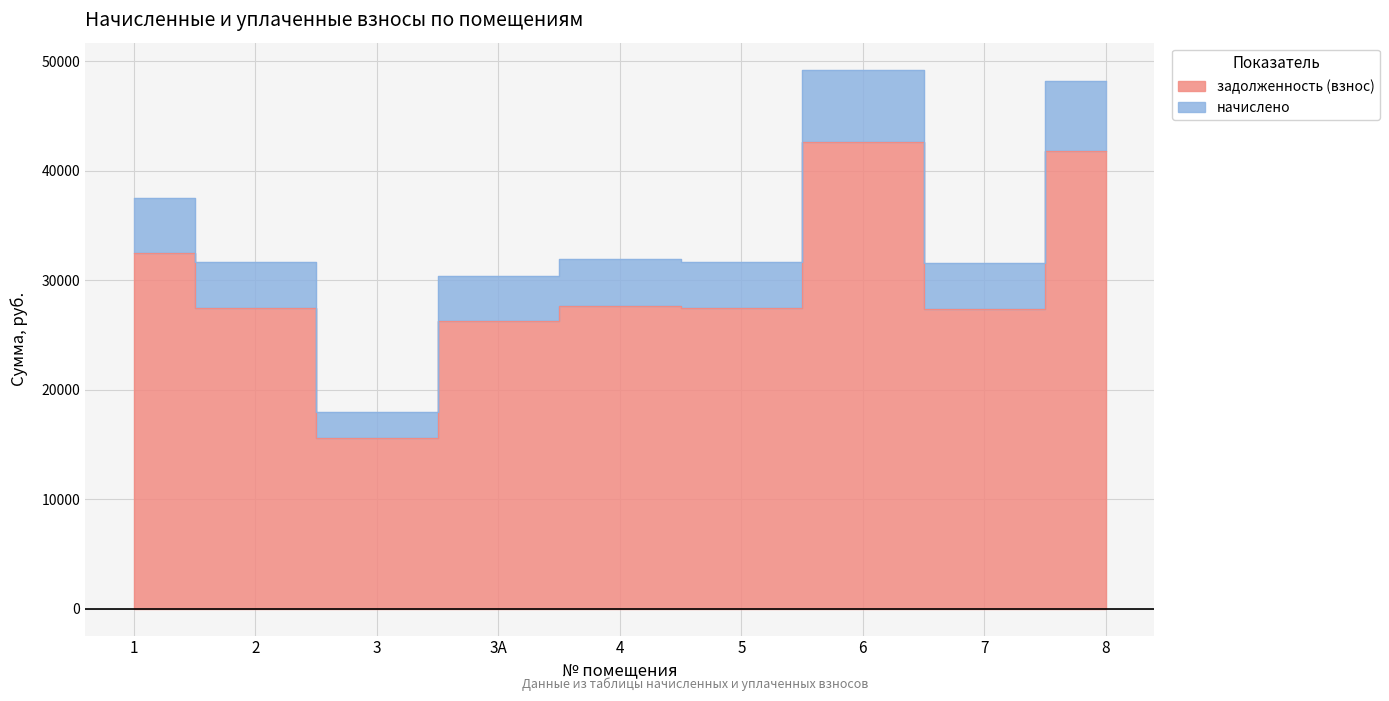

What is the spread (max minus min) of values at 5?

4243.2